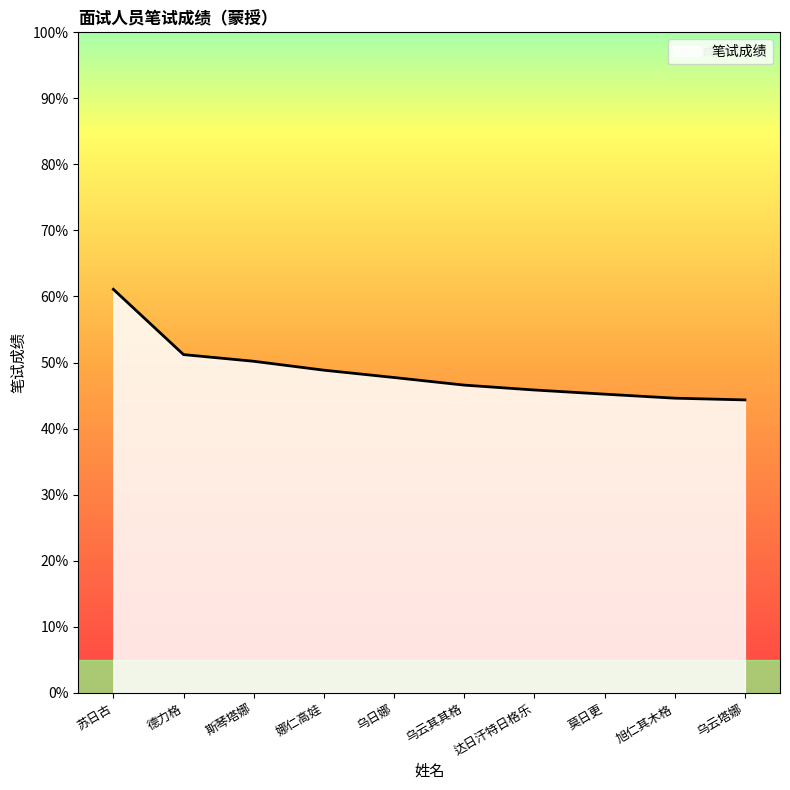

Is it true that the value at 达日汗特日格乐 is 45.8?

True